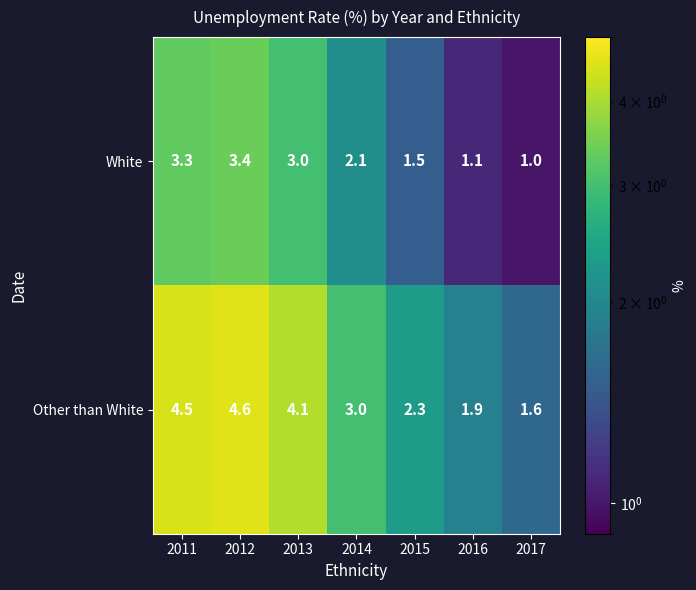

The White series shows 1.0 at 2015. True or false?

False